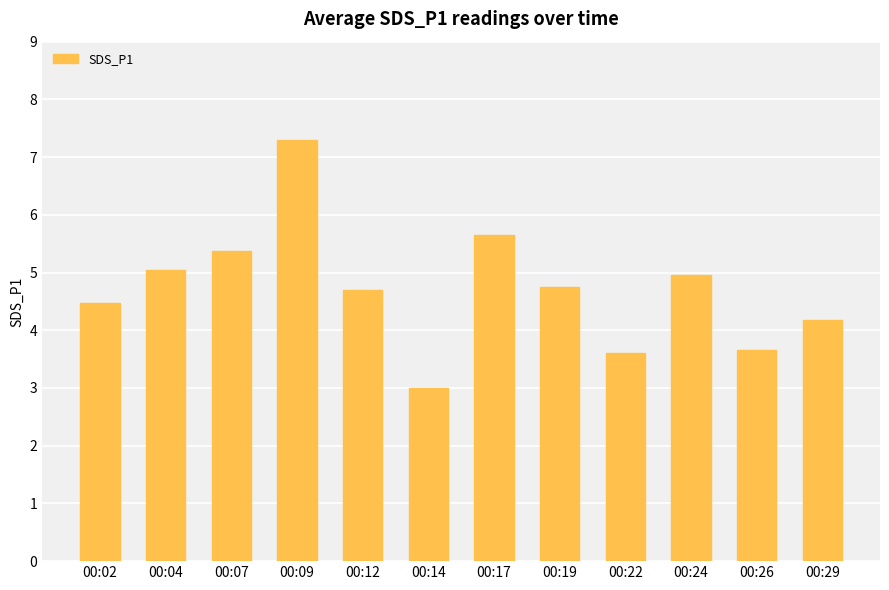

True or false: the data shows 4.8 at 00:19.

True